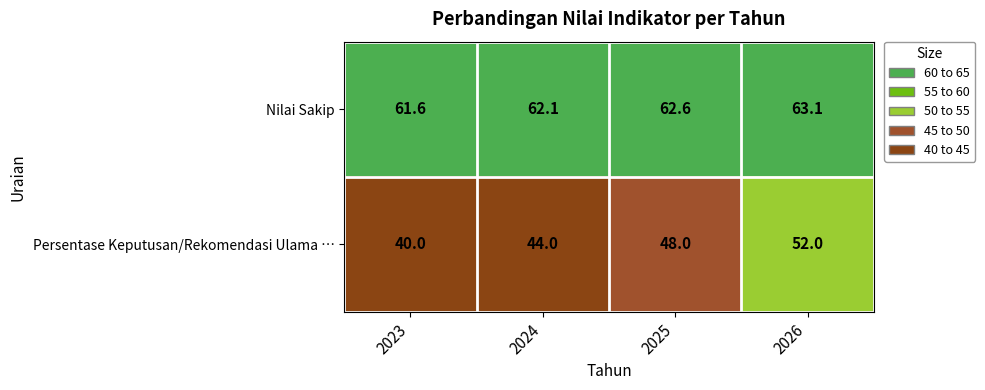

What is the sum of all Persentase Keputusan/Rekomendasi Ulama … values?

184.0